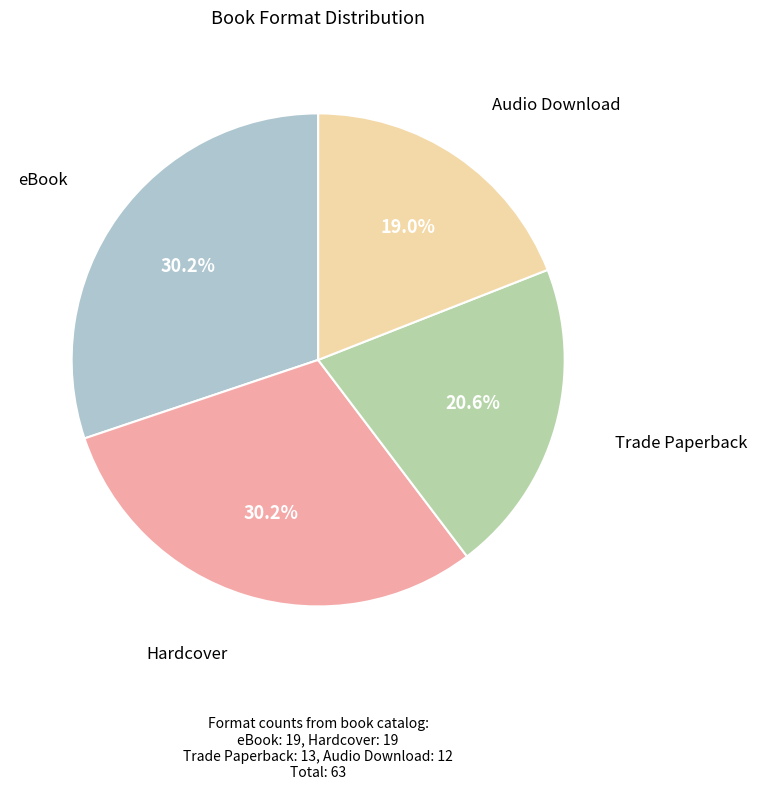

Is there a majority slice in this chart?

No